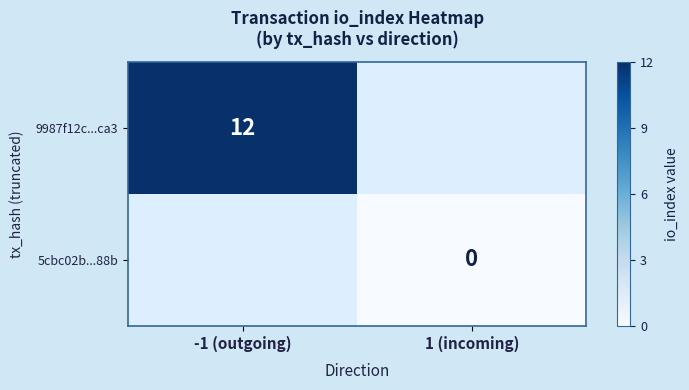

Is it true that 9987f12c...ca3 equals 21.2 at -1 (outgoing)?

False